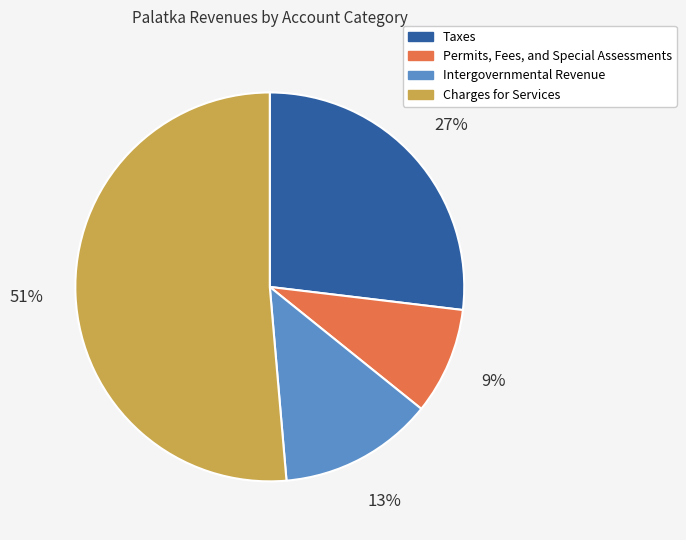

Combined, do Taxes and Intergovernmental Revenue account for over 50%?

No